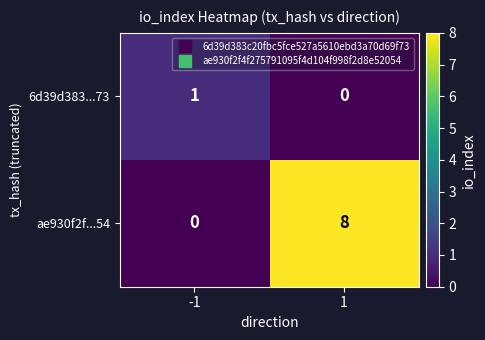

Which category has the highest value across all series?

1